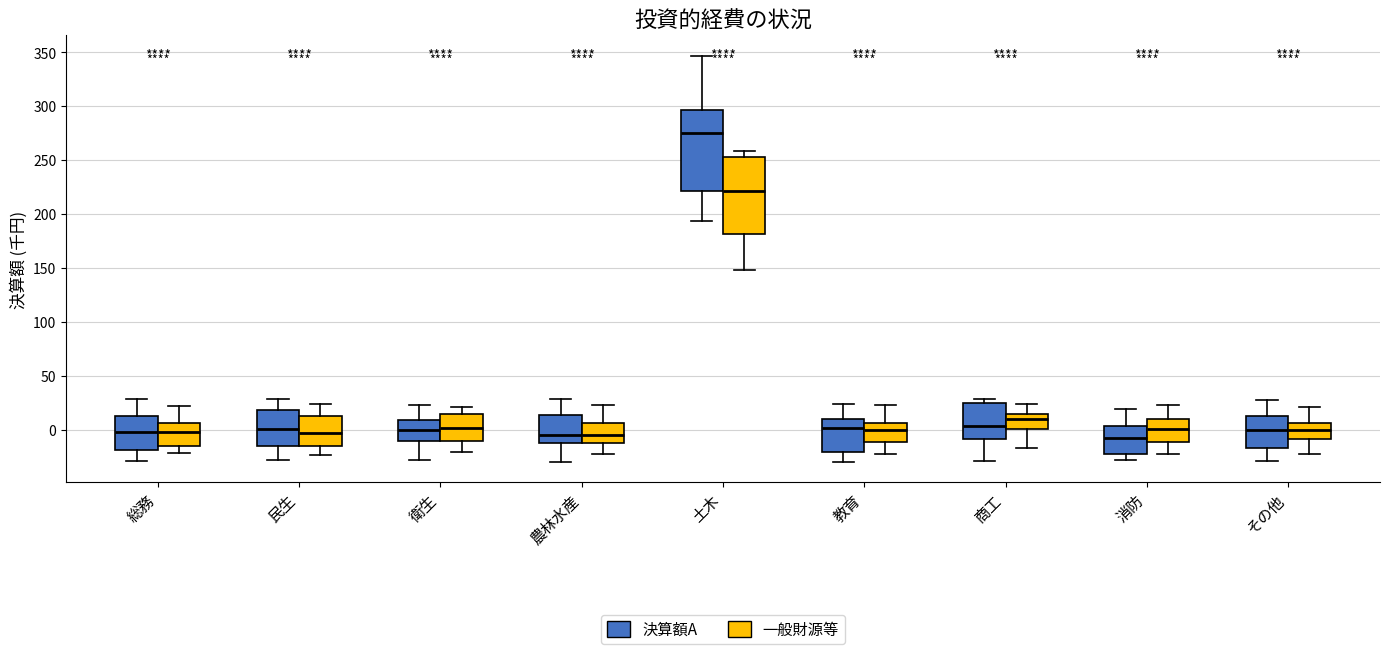

Reading left to right, transcribe this box plot: for each box, give where its median line is, the range the box spans, and where its two whiskers end, as read against the y-axis. The values are not printed on the chart, so give them approximately, as read against the axis.

総務 (決算額A): median 0, box -20 to 15, whiskers -30 to 30
総務 (一般財源等): median 0, box -15 to 5, whiskers -20 to 20
民生 (決算額A): median 0, box -15 to 20, whiskers -30 to 30
民生 (一般財源等): median -5, box -15 to 15, whiskers -25 to 25
衛生 (決算額A): median 0, box -10 to 10, whiskers -30 to 25
衛生 (一般財源等): median 0, box -10 to 15, whiskers -20 to 20
農林水産 (決算額A): median -5, box -10 to 15, whiskers -30 to 30
農林水産 (一般財源等): median -5, box -10 to 5, whiskers -20 to 25
土木 (決算額A): median 275, box 220 to 295, whiskers 195 to 345
土木 (一般財源等): median 220, box 180 to 255, whiskers 150 to 260
教育 (決算額A): median 0, box -20 to 10, whiskers -30 to 25
教育 (一般財源等): median 0, box -10 to 5, whiskers -25 to 25
商工 (決算額A): median 5, box -10 to 25, whiskers -30 to 30
商工 (一般財源等): median 10, box 0 to 15, whiskers -15 to 25
消防 (決算額A): median -10, box -25 to 5, whiskers -30 to 20
消防 (一般財源等): median 0, box -10 to 10, whiskers -25 to 25
その他 (決算額A): median 0, box -15 to 10, whiskers -30 to 25
その他 (一般財源等): median 0, box -10 to 5, whiskers -25 to 20